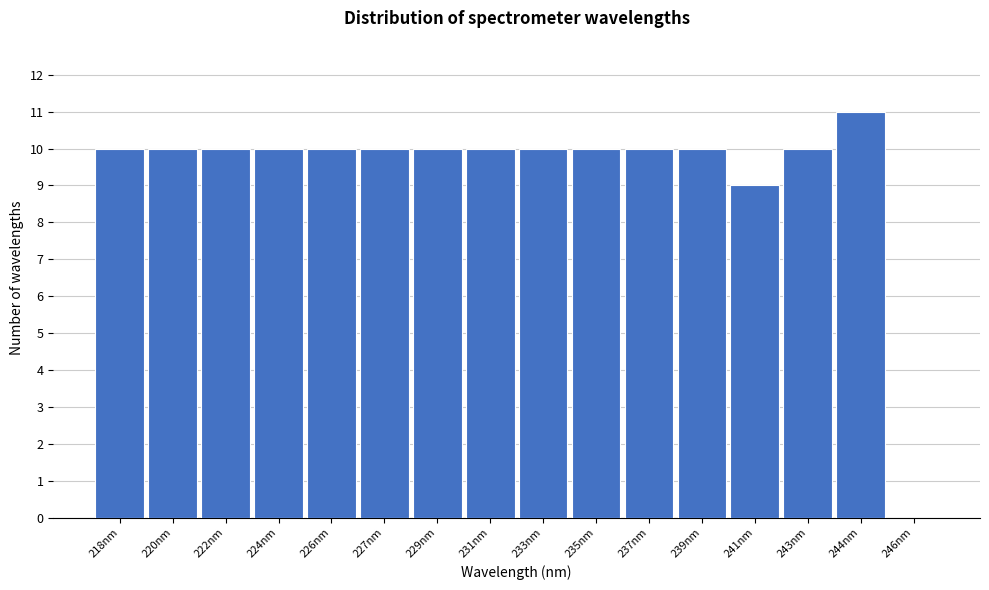

Reading right to left, list all the values displayed in this chart.

246nm=0	244nm=11	243nm=10	241nm=9	239nm=10	237nm=10	235nm=10	233nm=10	231nm=10	229nm=10	227nm=10	226nm=10	224nm=10	222nm=10	220nm=10	218nm=10